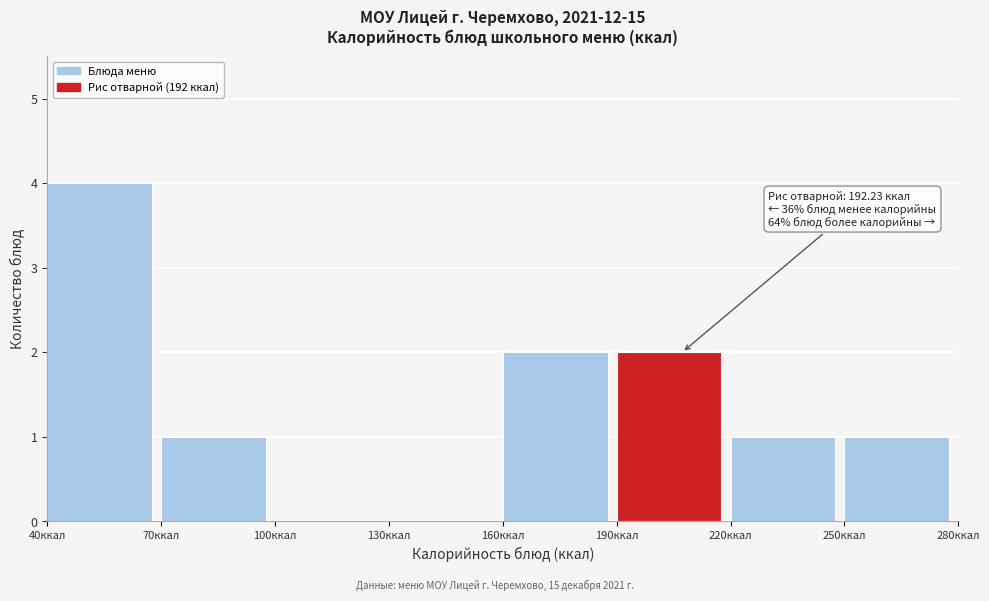

Which range on the x-axis has the tallest bar?

40 to 70